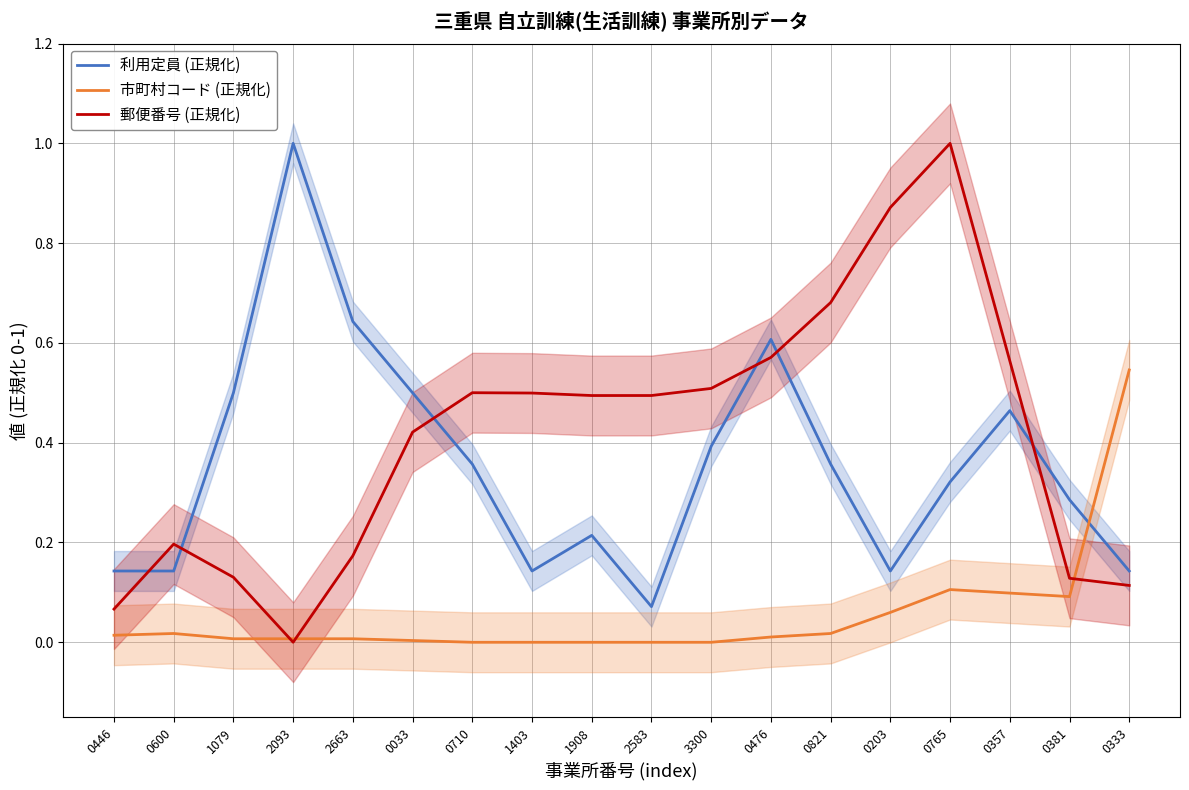

Rank the series by their average value, from lowest to highest.

市町村コード (正規化), 利用定員 (正規化), 郵便番号 (正規化)